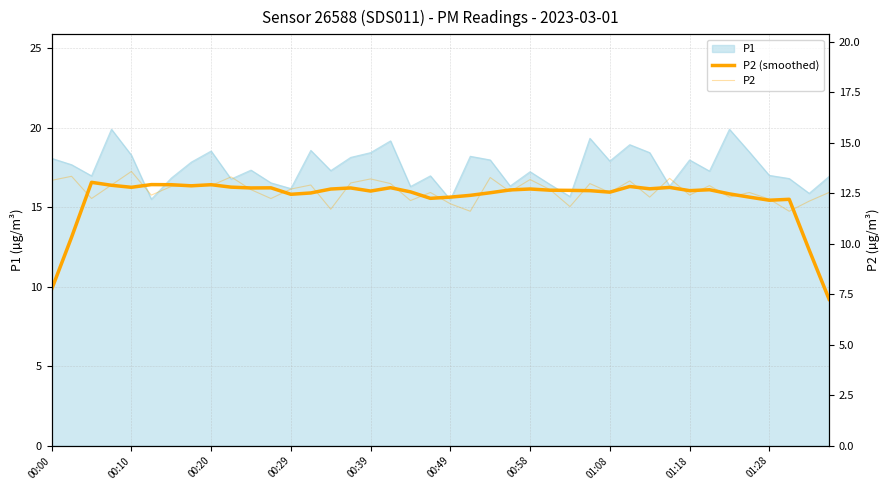

Which series has the widest spread of values?

P2 (smoothed)